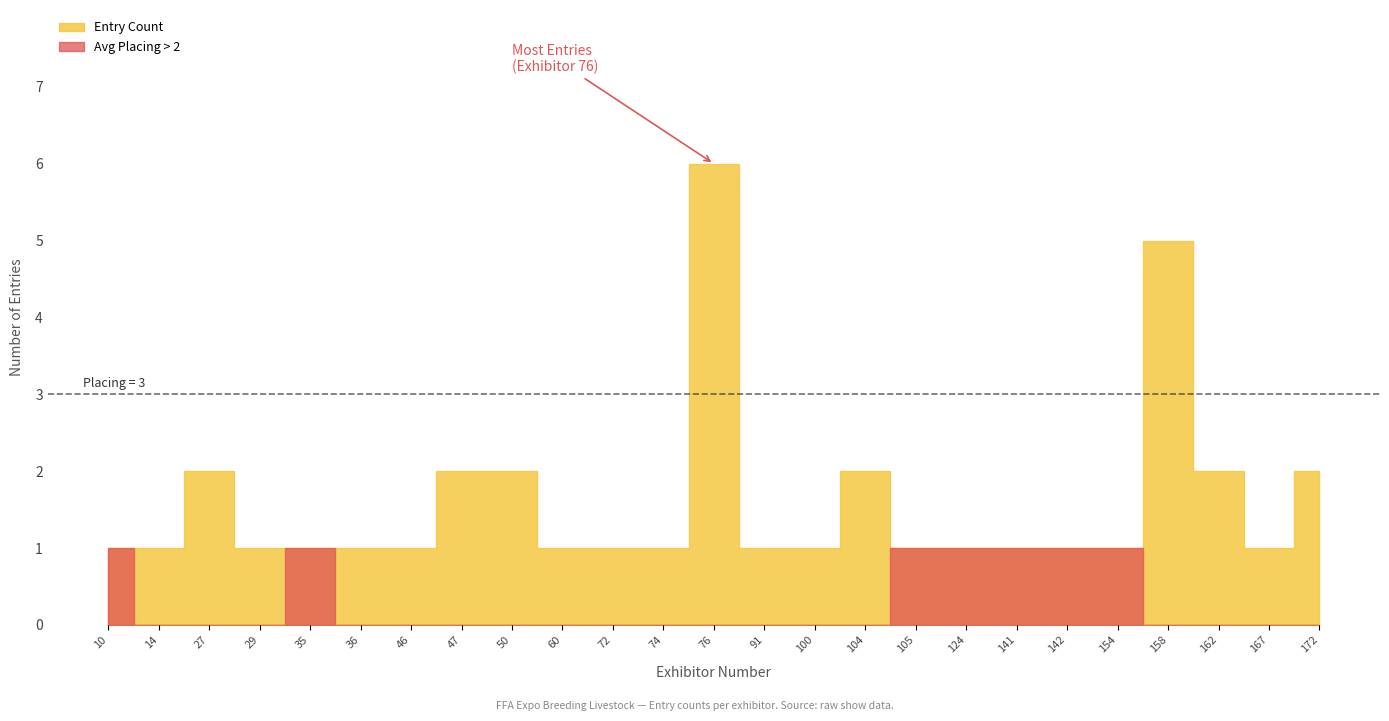

The value of Entry Count at 124 is 1.0. True or false?

False